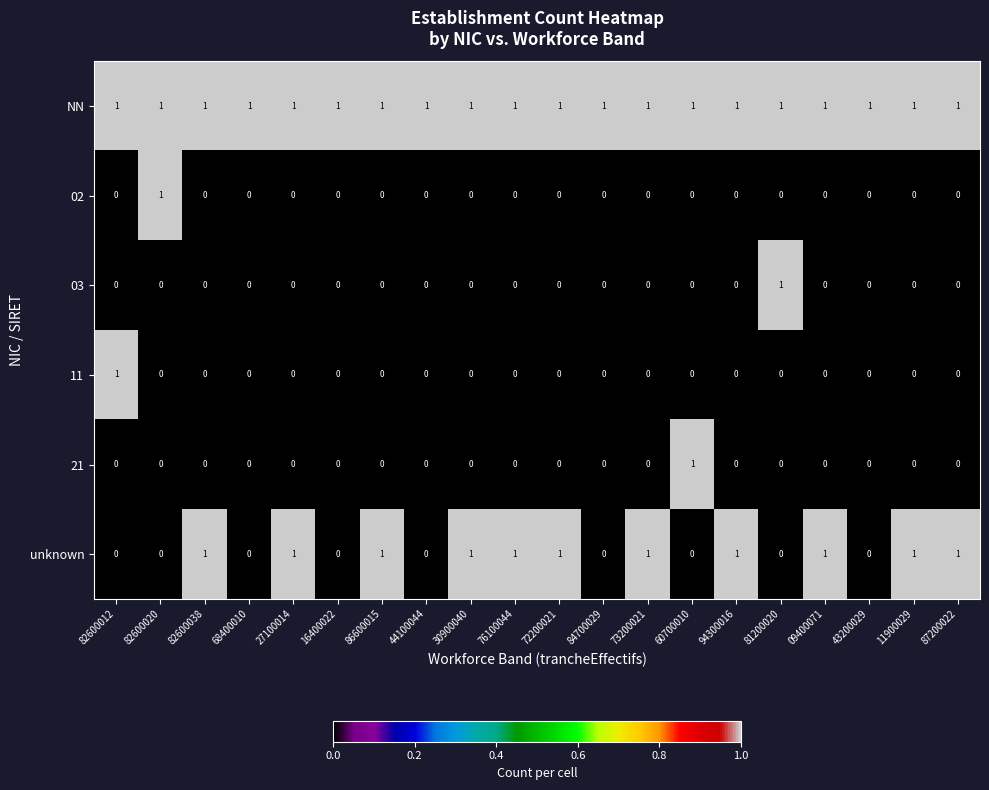

Which series changed the most between 73200021 and 43200029?

unknown